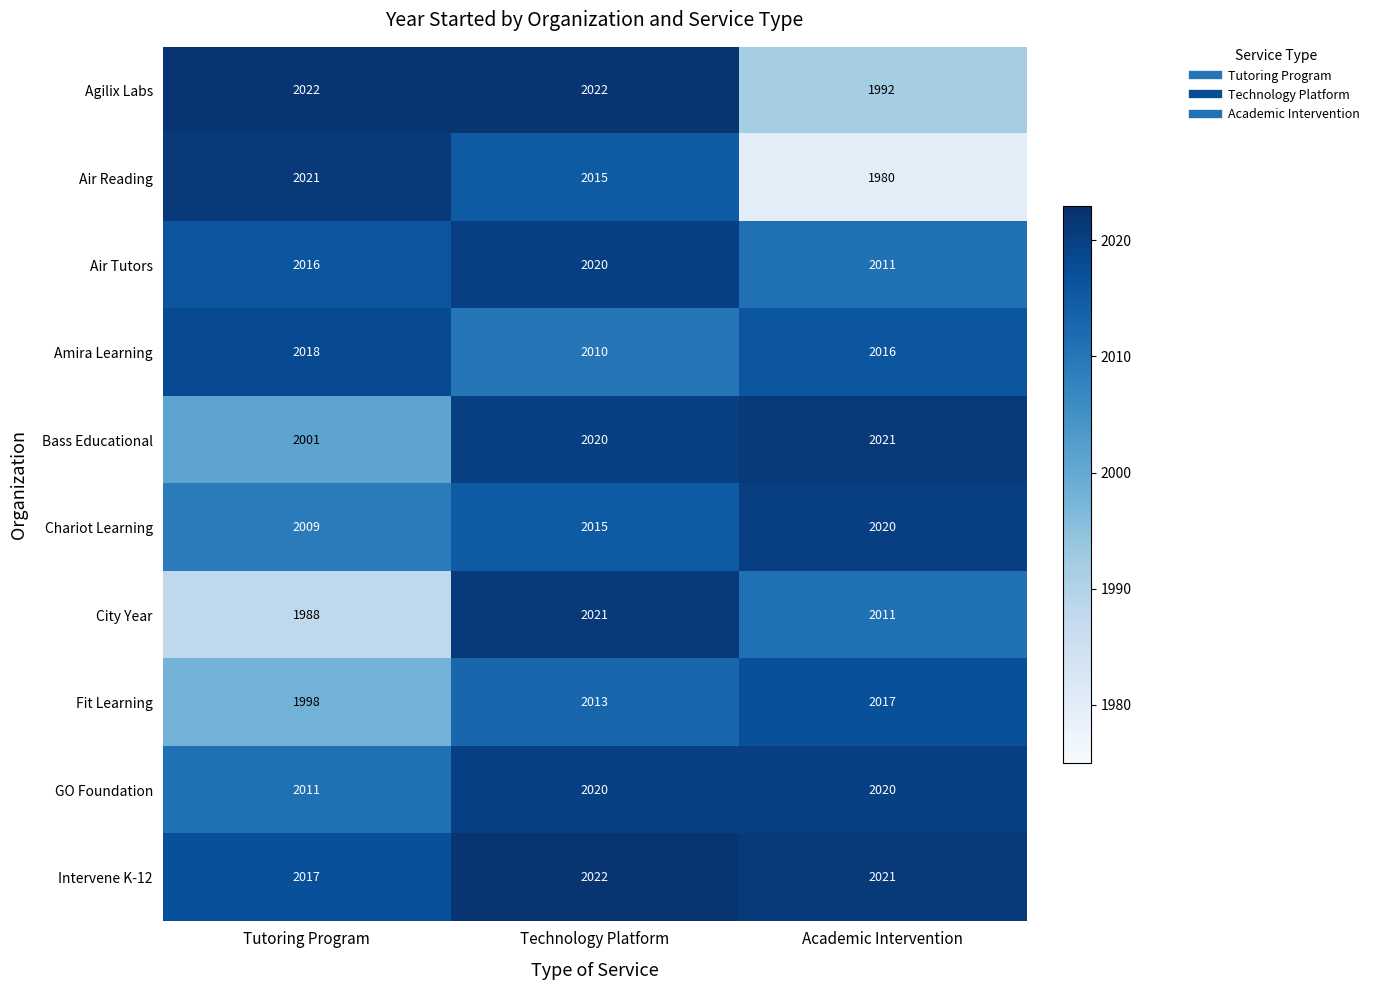

What is the total value across all series at Technology Platform?

20178